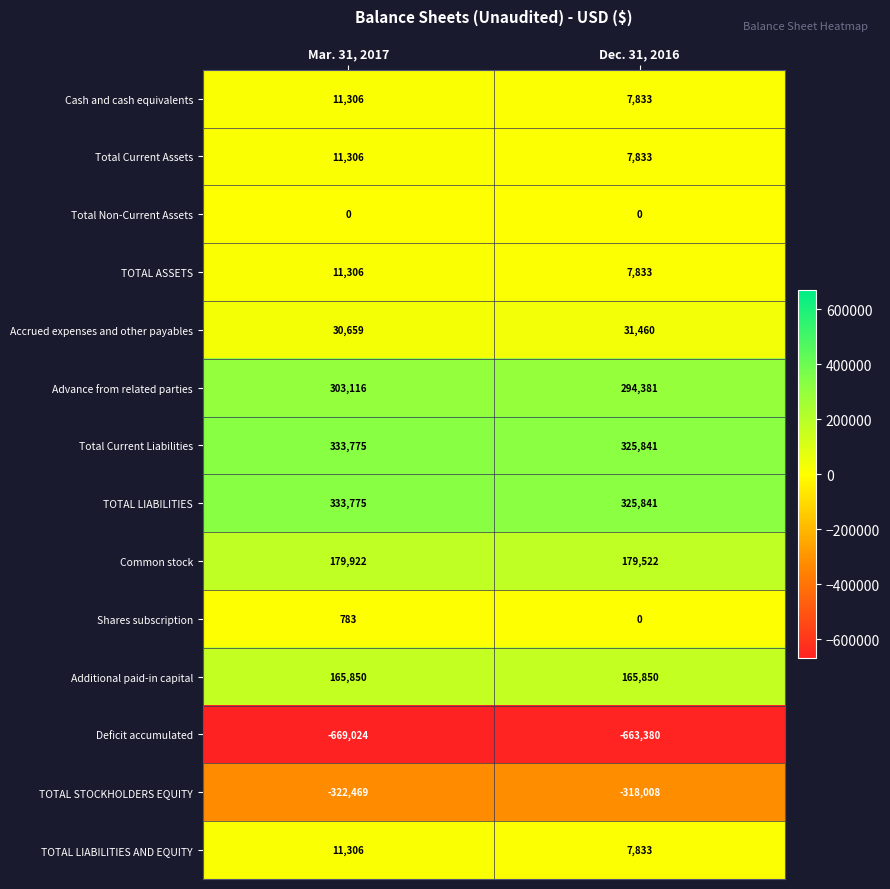

Reading left to right, extract all data points from this chart.

Cash and cash equivalents: Mar. 31, 2017=11306	Dec. 31, 2016=7833
Total Current Assets: Mar. 31, 2017=11306	Dec. 31, 2016=7833
Total Non-Current Assets: Mar. 31, 2017=0	Dec. 31, 2016=0
TOTAL ASSETS: Mar. 31, 2017=11306	Dec. 31, 2016=7833
Accrued expenses and other payables: Mar. 31, 2017=30659	Dec. 31, 2016=31460
Advance from related parties: Mar. 31, 2017=303116	Dec. 31, 2016=294381
Total Current Liabilities: Mar. 31, 2017=333775	Dec. 31, 2016=325841
TOTAL LIABILITIES: Mar. 31, 2017=333775	Dec. 31, 2016=325841
Common stock: Mar. 31, 2017=179922	Dec. 31, 2016=179522
Shares subscription: Mar. 31, 2017=783	Dec. 31, 2016=0
Additional paid-in capital: Mar. 31, 2017=165850	Dec. 31, 2016=165850
Deficit accumulated: Mar. 31, 2017=-669024	Dec. 31, 2016=-663380
TOTAL STOCKHOLDERS EQUITY: Mar. 31, 2017=-322469	Dec. 31, 2016=-318008
TOTAL LIABILITIES AND EQUITY: Mar. 31, 2017=11306	Dec. 31, 2016=7833